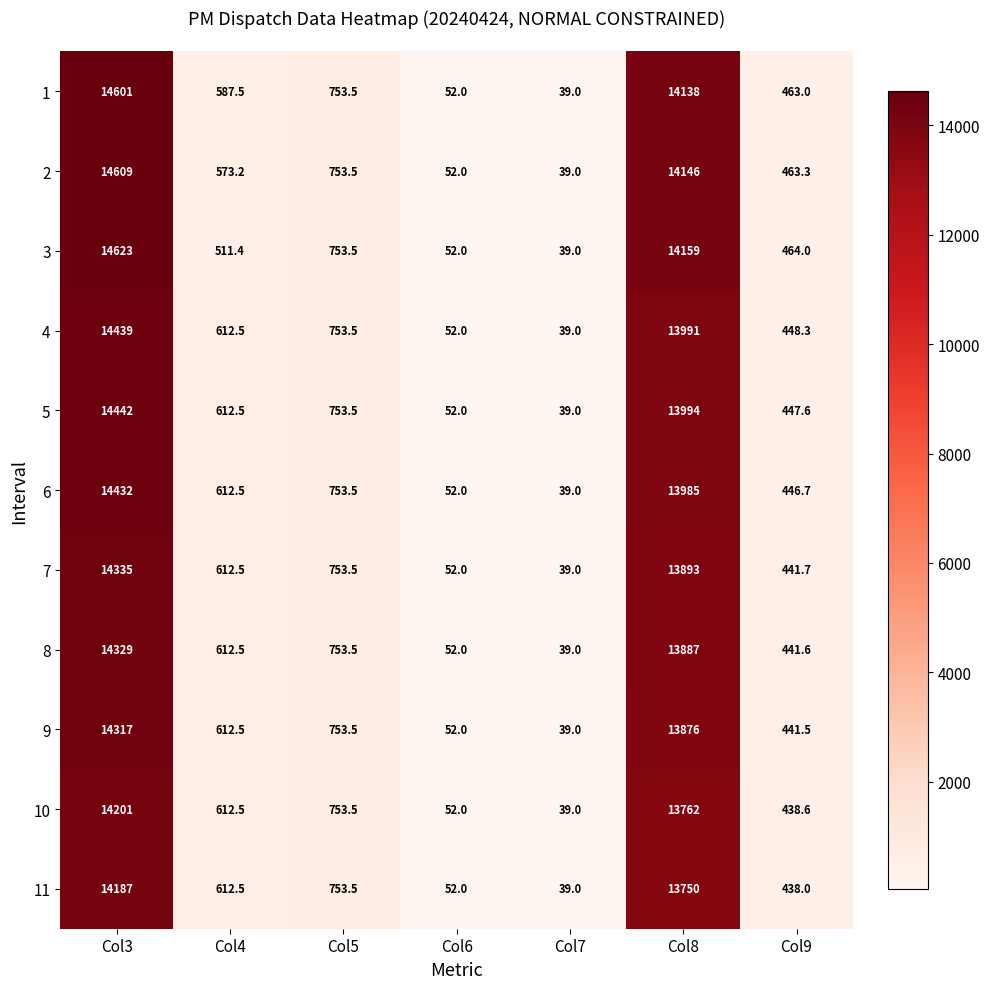

Which label corresponds to the smallest value in the chart?

Col7